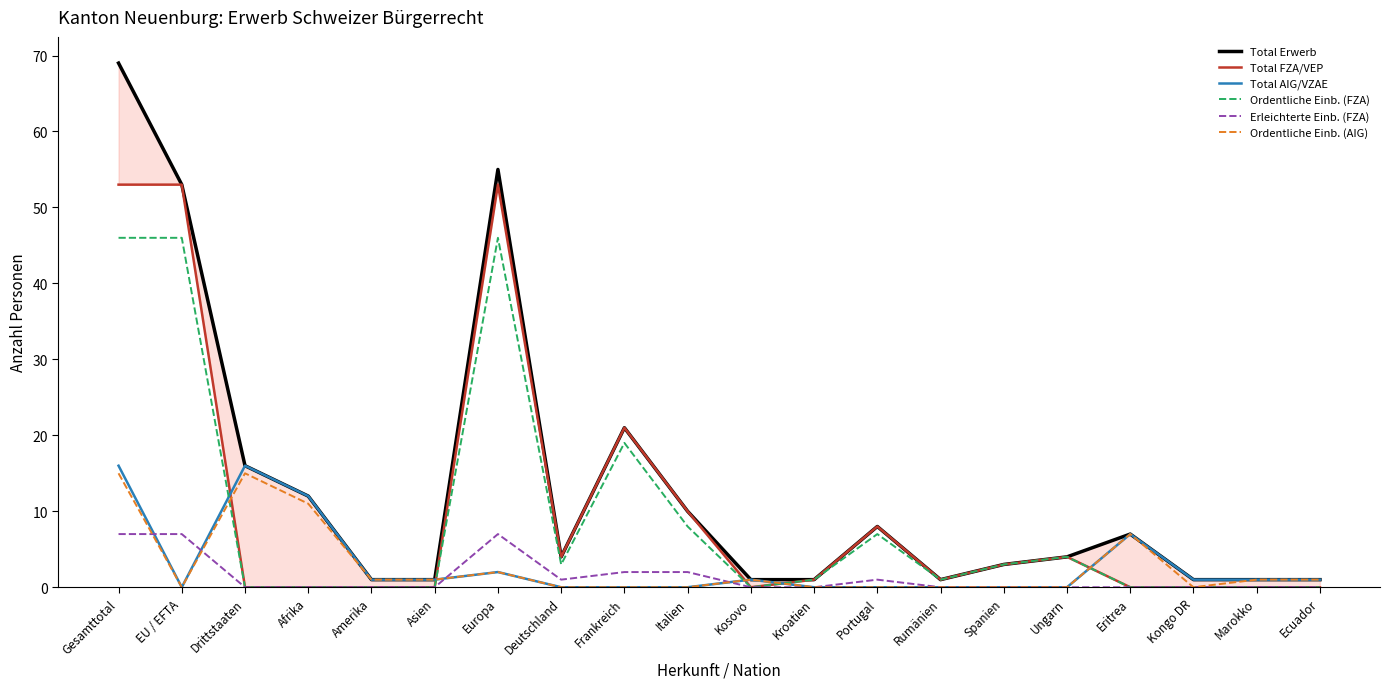

In Total Erwerb, how many points are lower than both neighbors (excluding endpoints)?

2